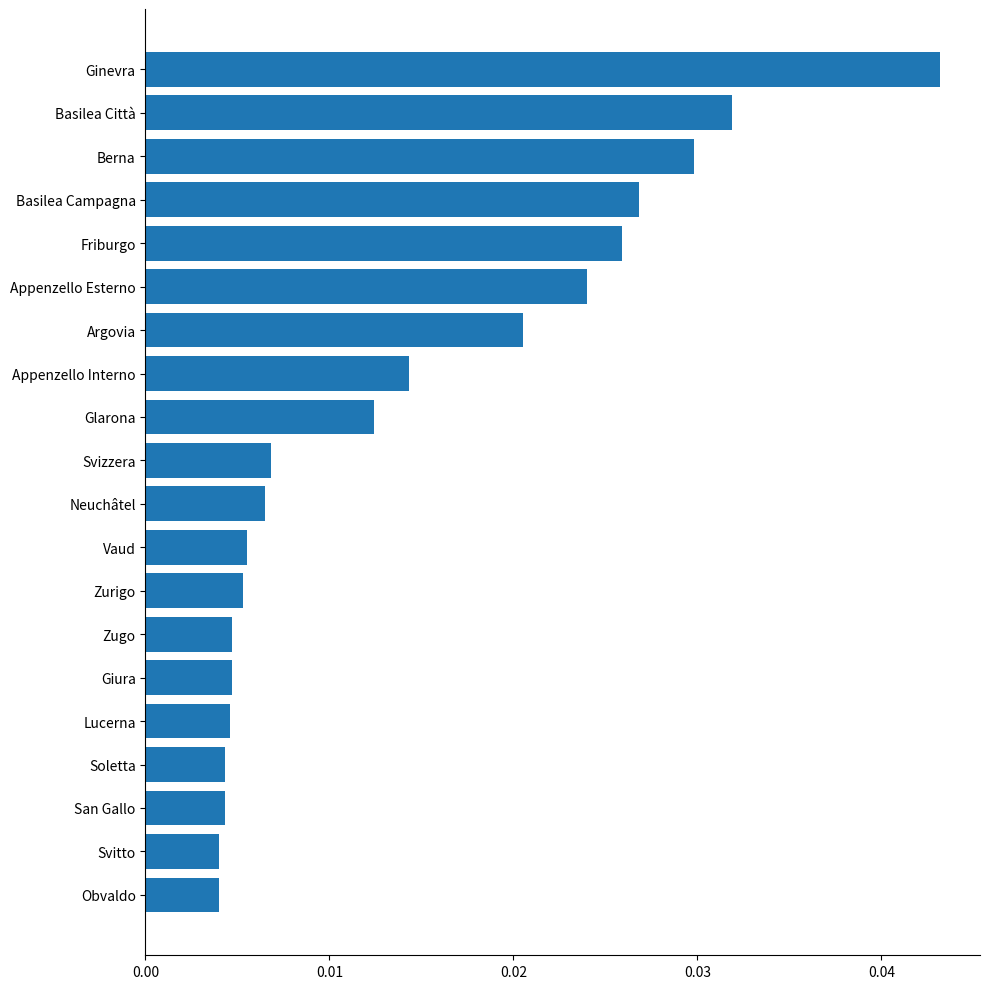

Which has a higher value, Neuchâtel or San Gallo?

Neuchâtel